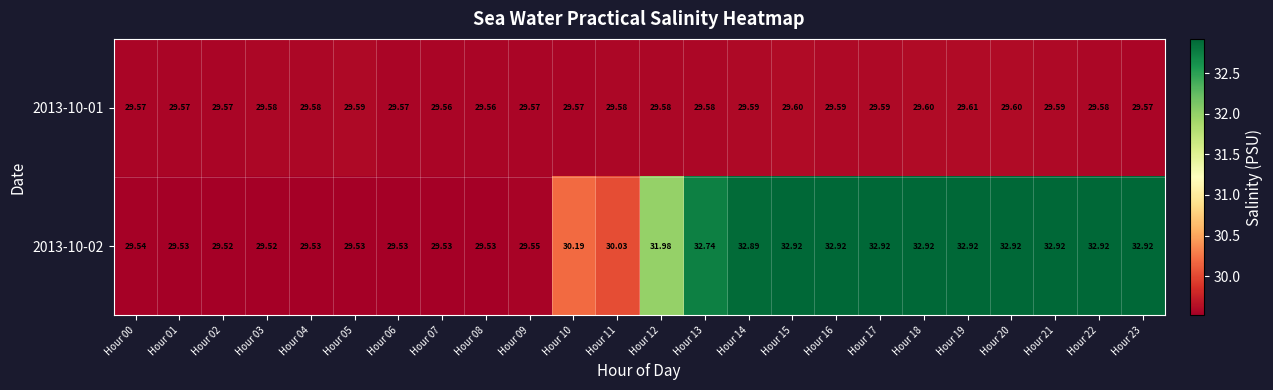

Is the value of 2013-10-02 at Hour 07 greater than the value of 2013-10-01 at Hour 10?

No